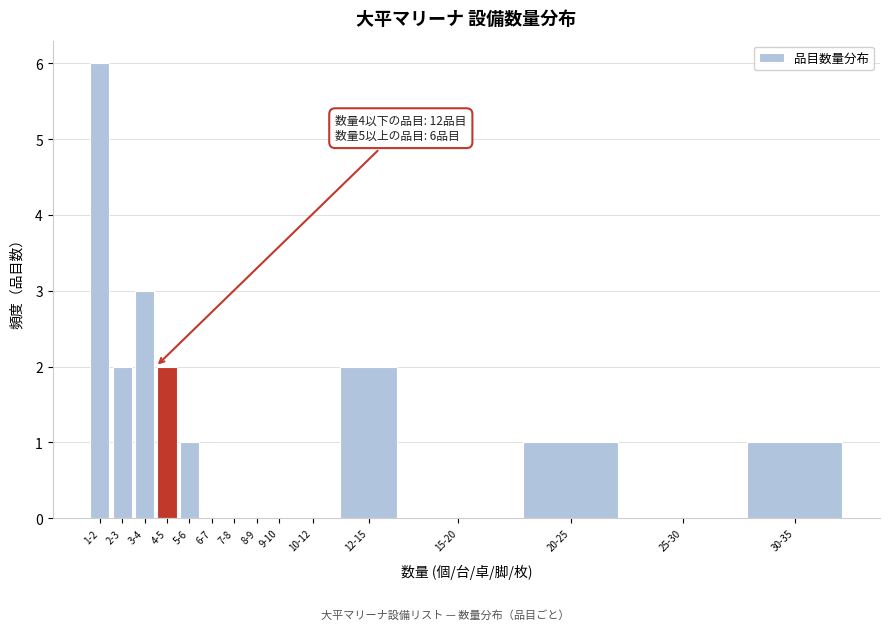

Reading left to right, transcribe all the data shown in this chart.

1-2=6	2-3=2	3-4=3	4-5=2	5-6=1	6-7=0	7-8=0	8-9=0	9-10=0	10-12=0	12-15=2	15-20=0	20-25=1	25-30=0	30-35=1